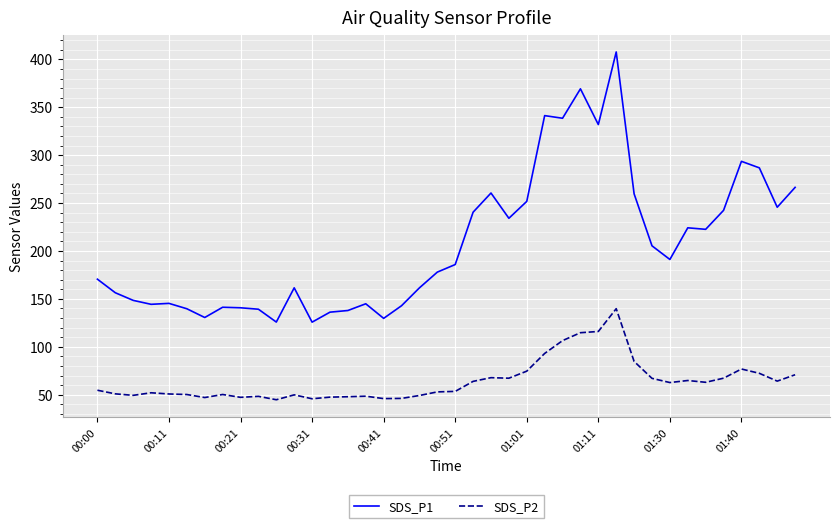

Rank the series by their maximum value, from lowest to highest.

SDS_P2, SDS_P1